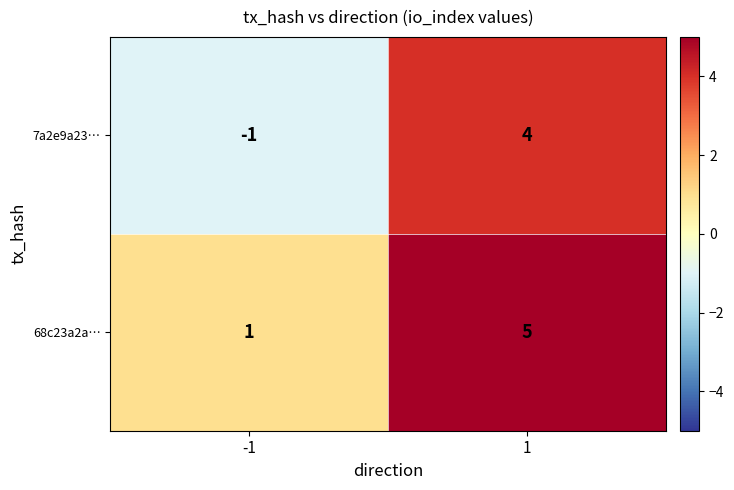

What is the approximate value of 68c23a2a… at 1?

5